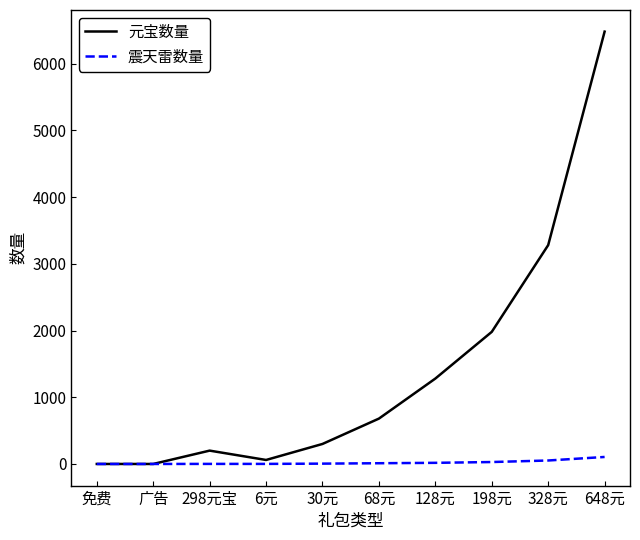

Which series has the widest spread of values?

元宝数量